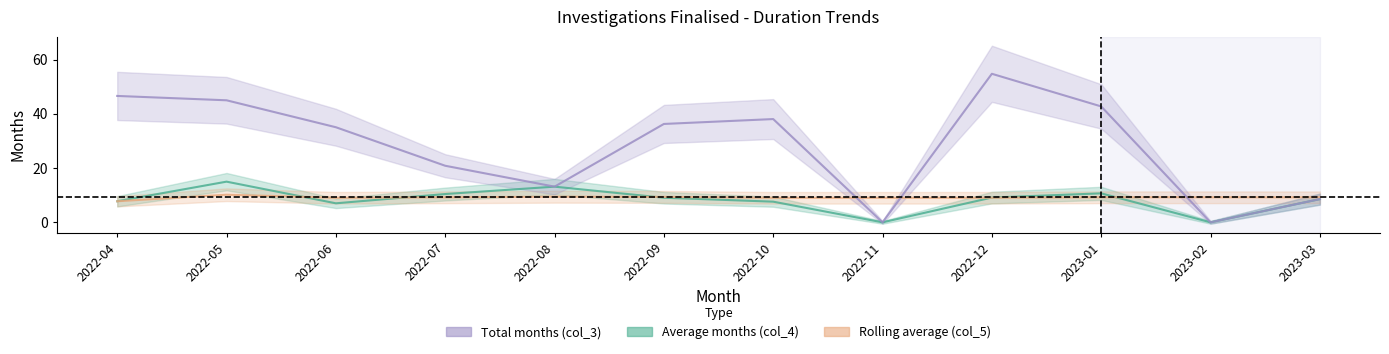

Which category has the lowest value across all series?

2022-11